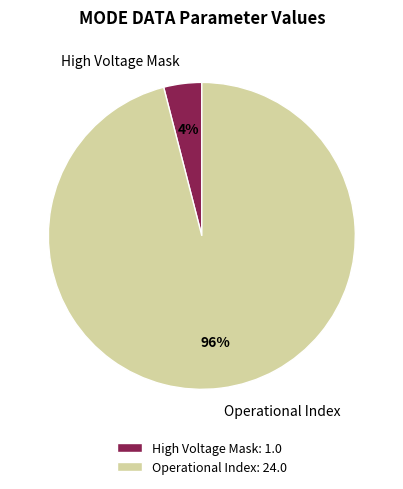

Approximately how many times larger is the value at Operational Index compared to High Voltage Mask?

24.0